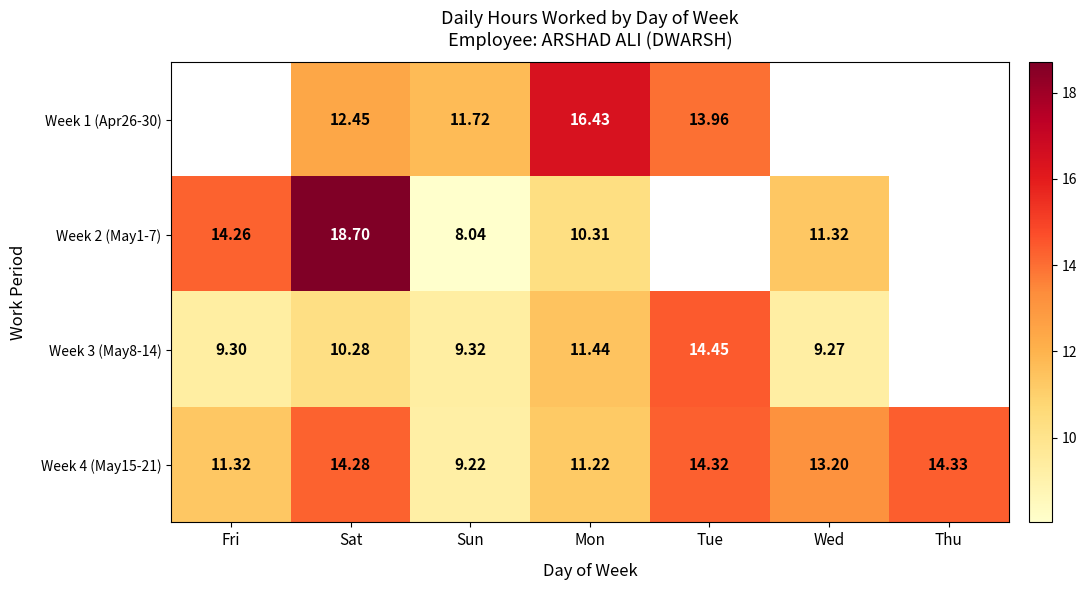

Which category has the highest value in the Week 4 (May15-21) series?

Thu